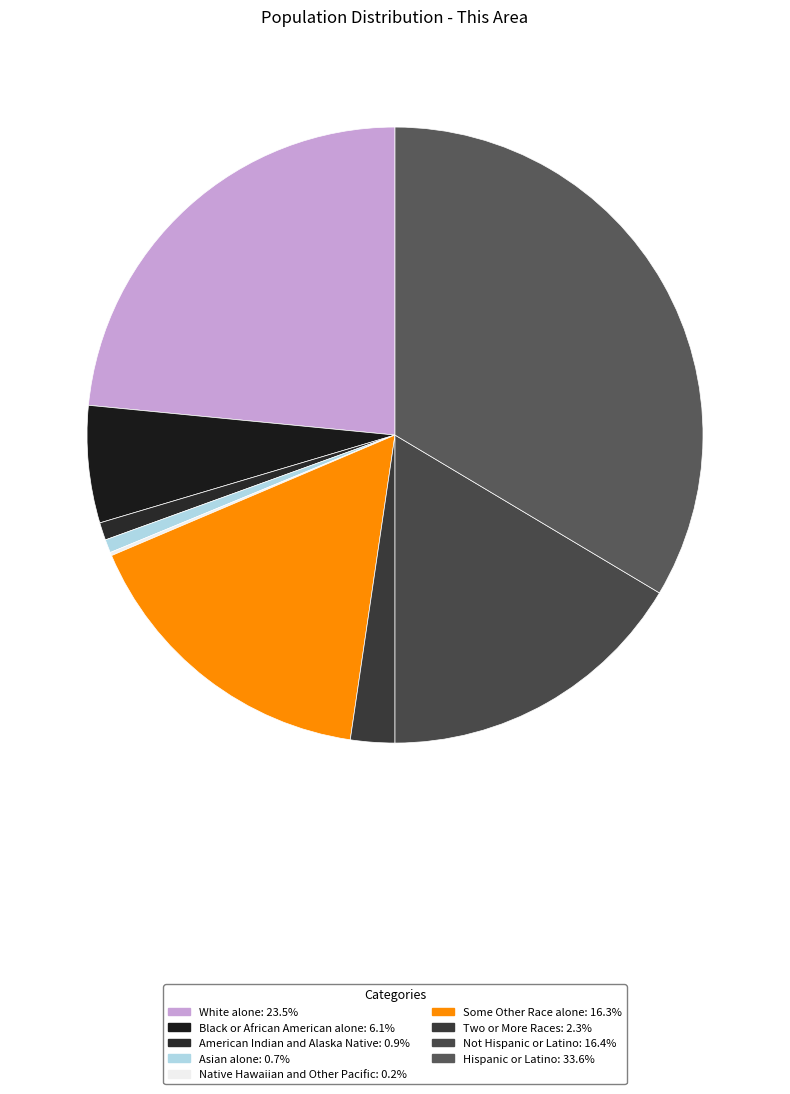

The Black or African American alone slice represents 6% of the pie. True or false?

True